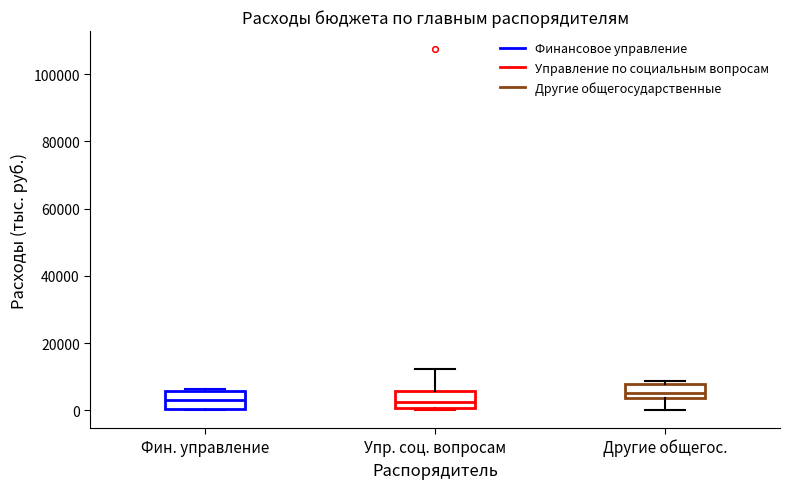

Reading left to right, transcribe this box plot: for each box, give where its median line is, the range the box spans, and where its two whiskers end, as read against the y-axis. The values are not printed on the chart, so give them approximately, as read against the axis.

Фин. управление: median 2000, box 0 to 6000, whiskers 0 to 6000
Упр. соц. вопросам: median 2000, box 0 to 6000, whiskers 0 to 12000
Другие общегос.: median 6000, box 4000 to 8000, whiskers 0 to 8000 (just above the box's upper edge)